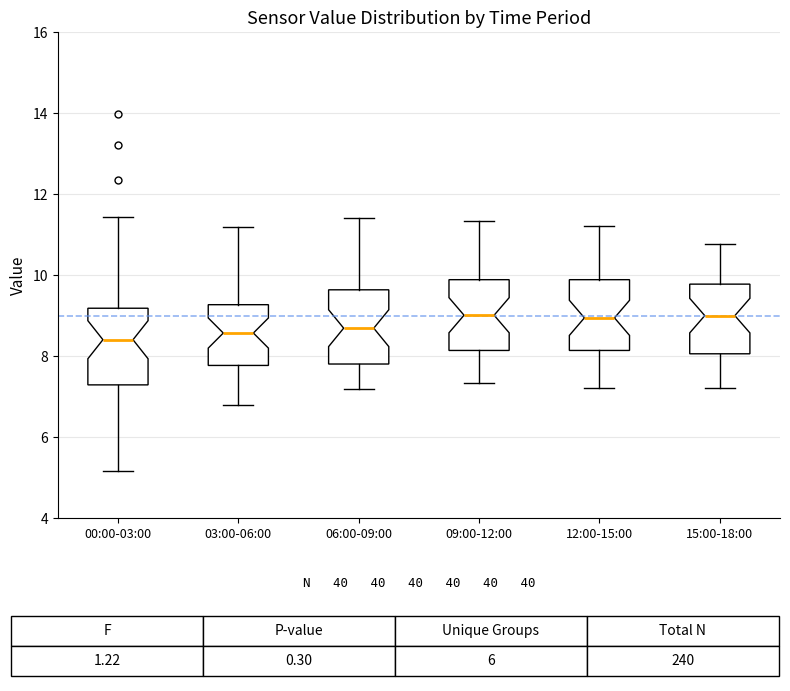

Where does the median line of the box for 12:00-15:00 sit on the y-axis? The values are not printed on the chart, so give them approximately, as read against the axis.

9.0